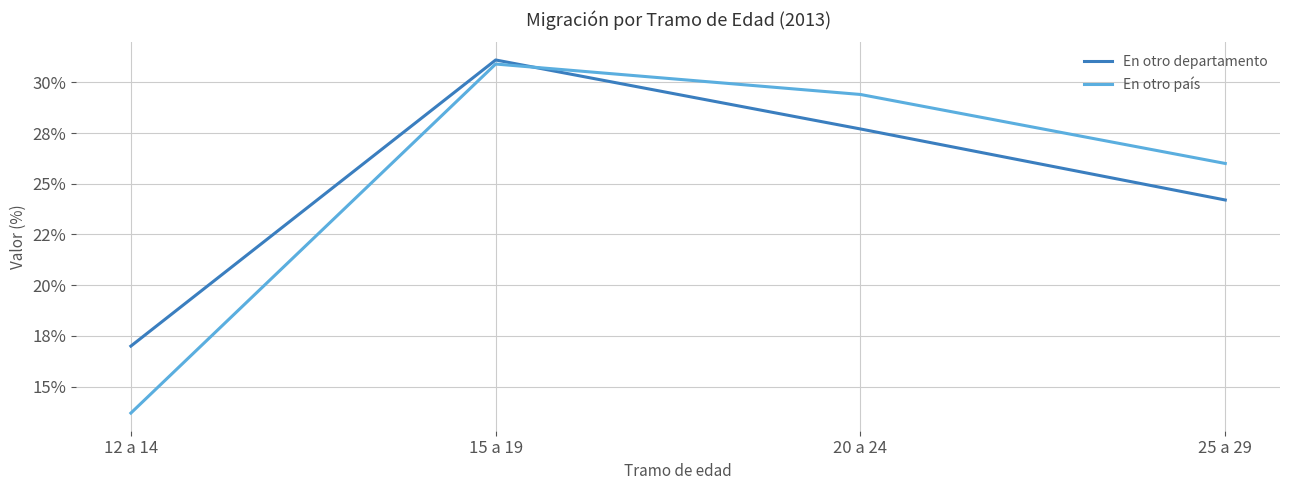

At which label is En otro departamento closest to 24?

25 a 29